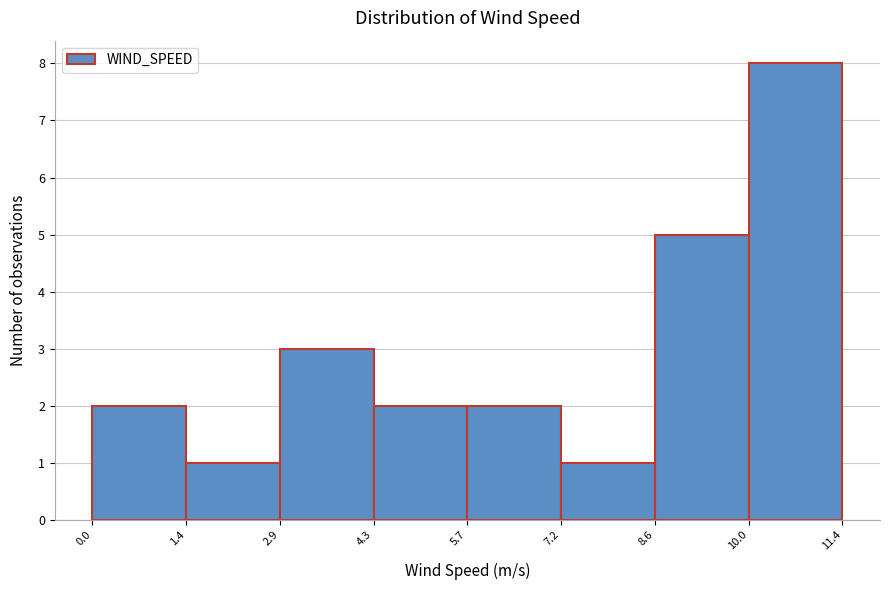

Reading left to right, list every bar in this chart as the range it spans on the x-axis followed by its height. The values are not printed on the chart, so give them approximately, as read against the axis.

0.0 to 1.4: 2
1.4 to 2.9: 1
2.9 to 4.3: 3
4.3 to 5.7: 2
5.7 to 7.2: 2
7.2 to 8.6: 1
8.6 to 10.0: 5
10.0 to 11.4: 8